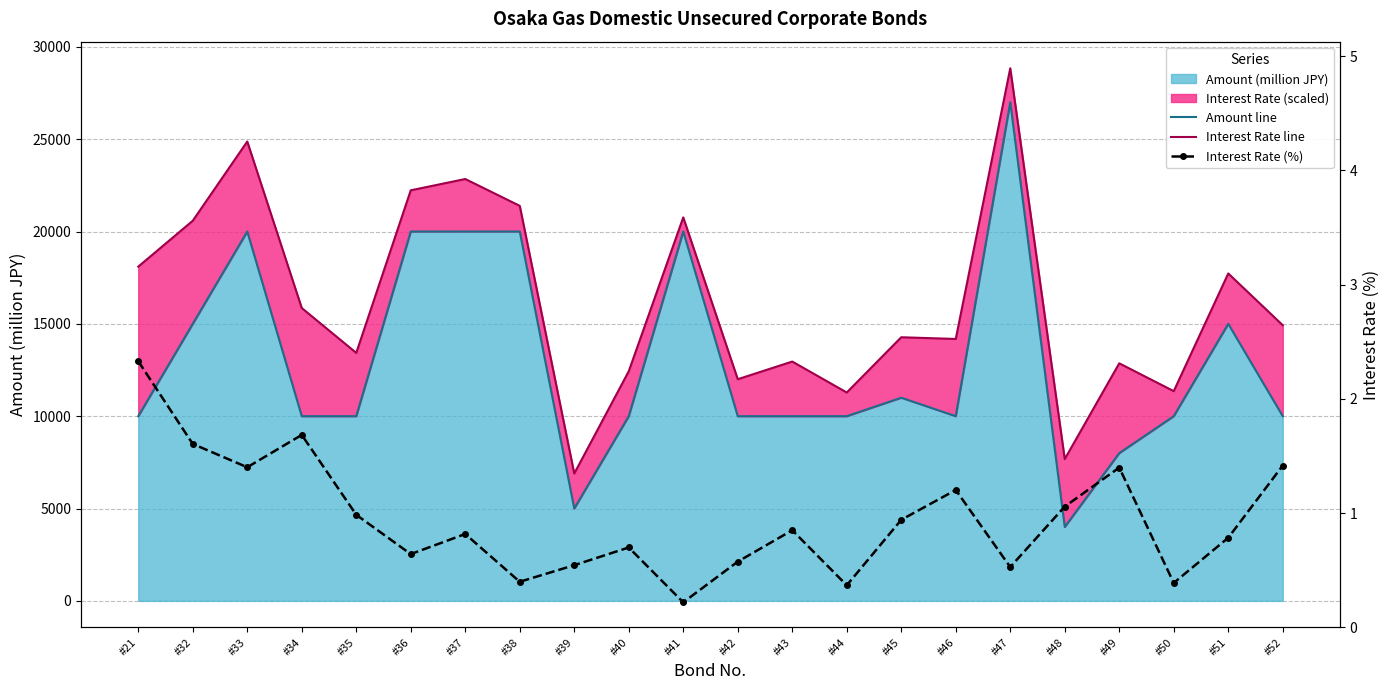

Between #35 and #43, which is larger?

#35